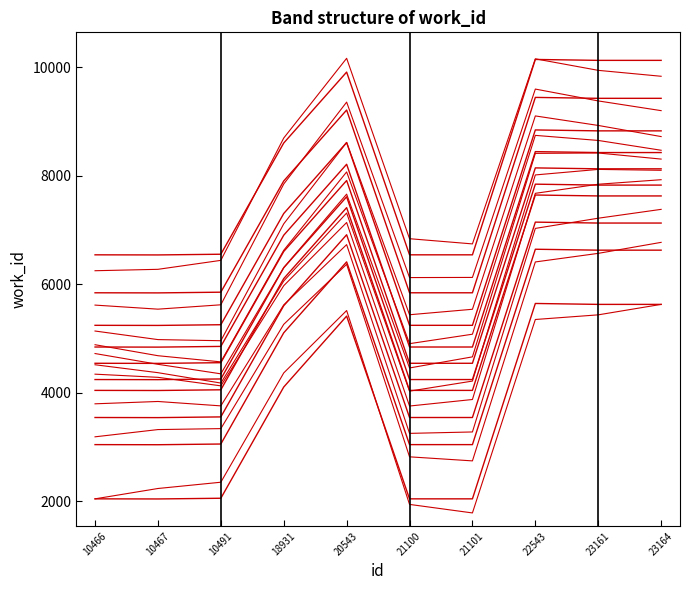

Reading left to right, extract all data points from this chart.

10466=2040	10467=2038	10491=2051	18931=4102	20543=5410	21100=2040	21101=2040	22543=5643	23161=5626	23164=5626